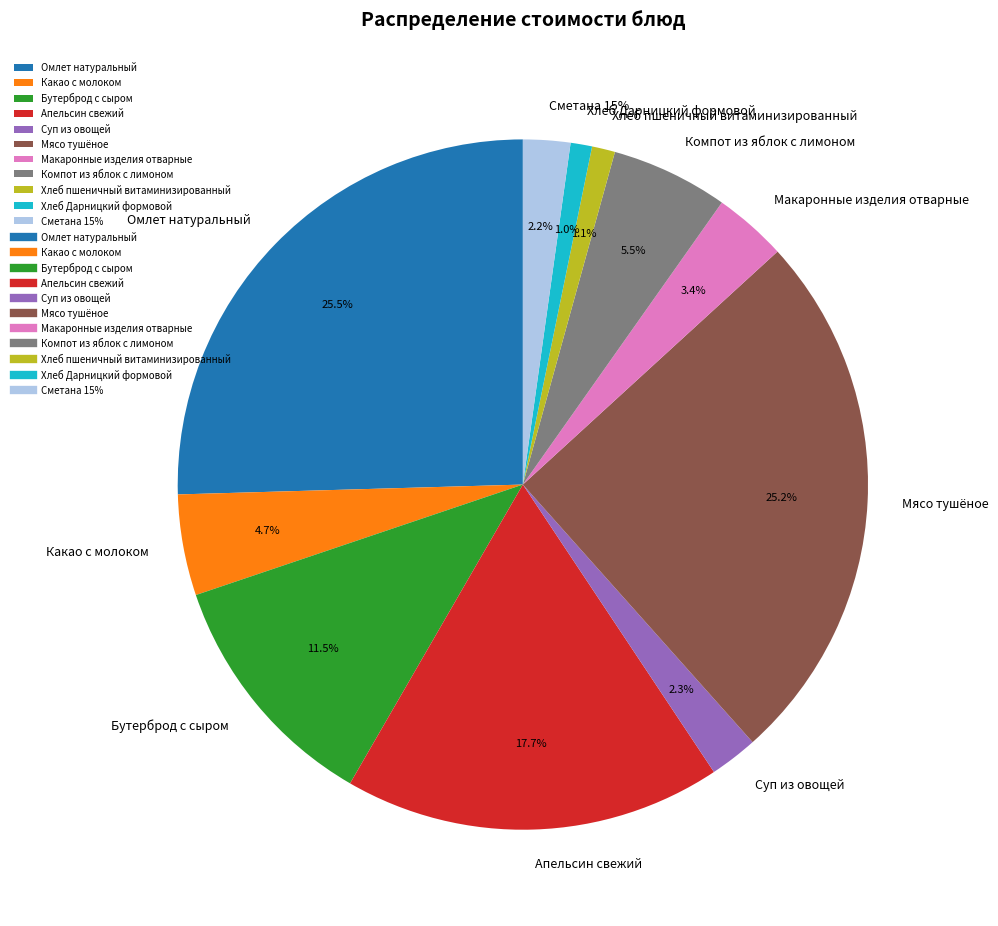

The Компот из яблок с лимоном slice represents 1% of the pie. True or false?

False